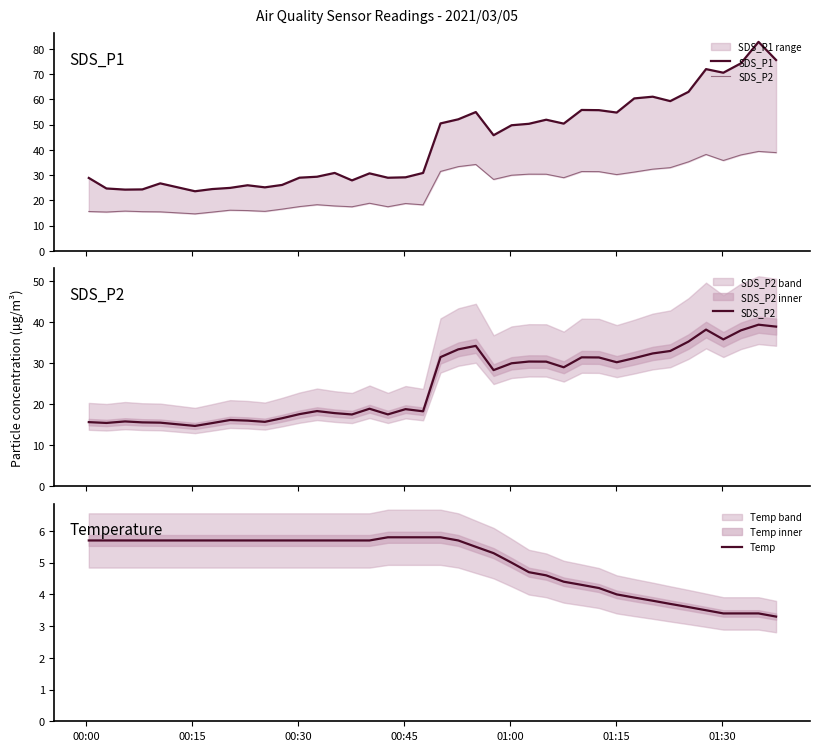

Where is the first local minimum for SDS_P2?

00:15